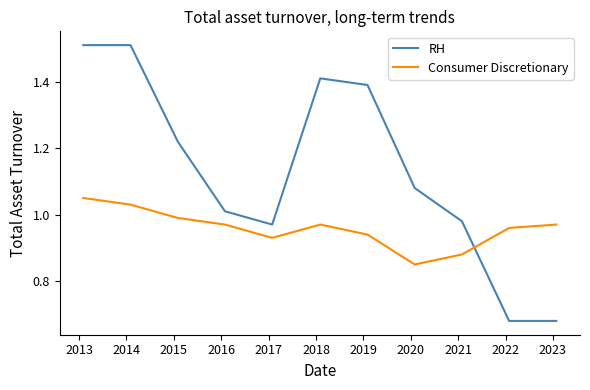

Which series has the largest range (max minus min)?

RH